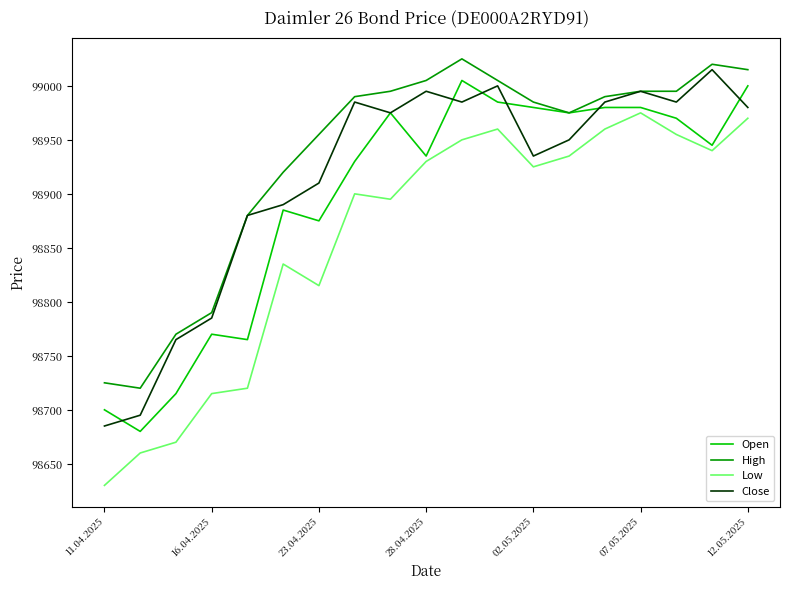

How many series are shown in this chart?

4